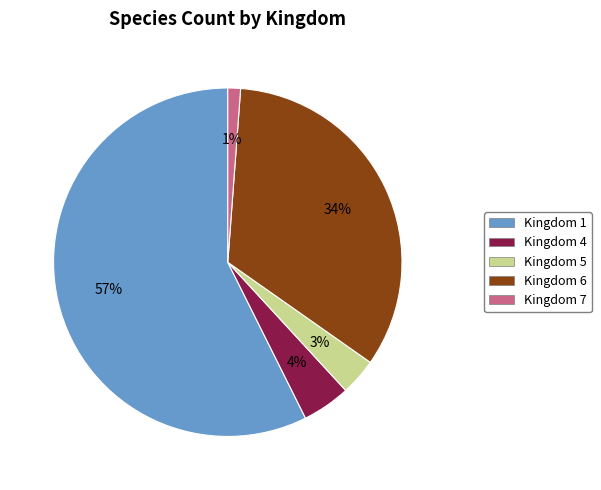

Count the number of slices in the pie.

5